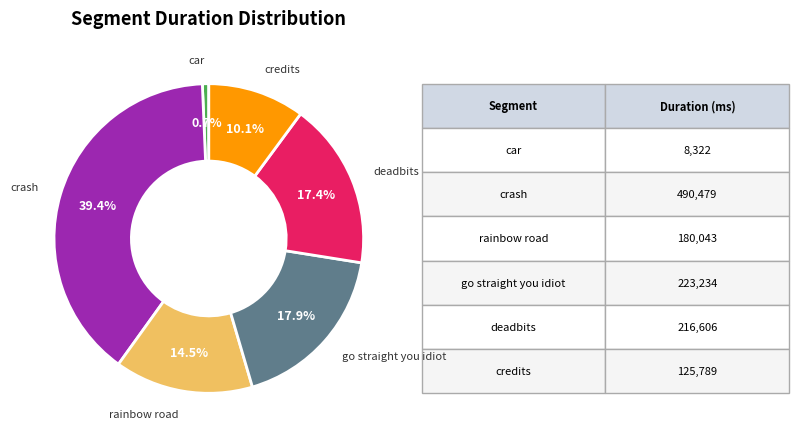

Is there a majority slice in this chart?

No